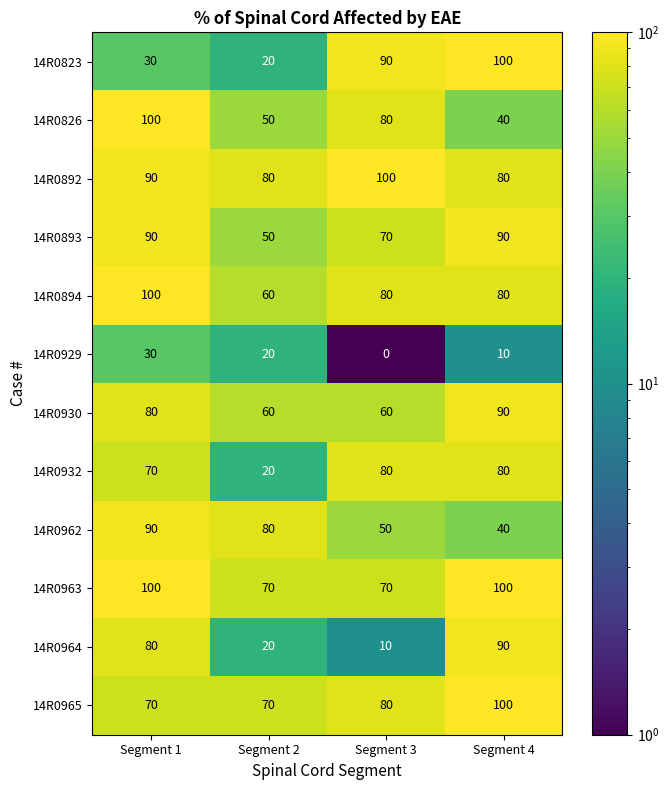

What is the difference between the highest and lowest values at Segment 2?

60